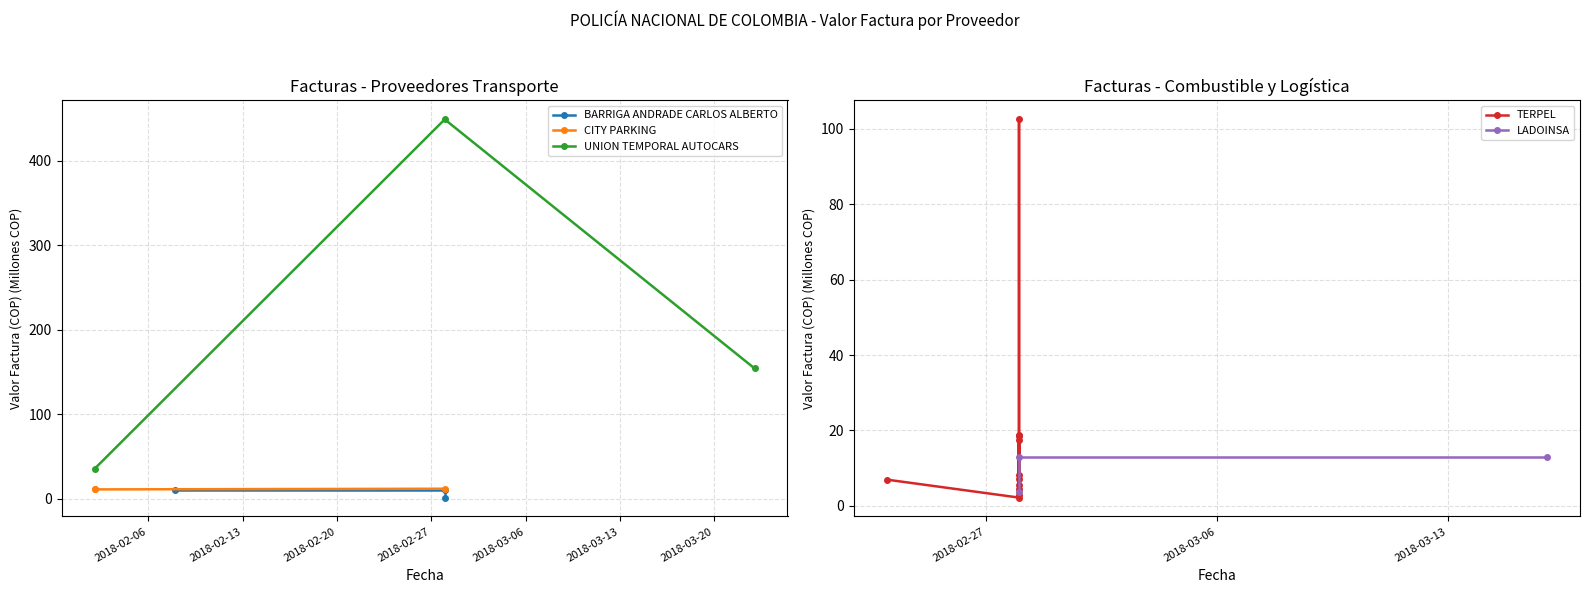

How many data points in UNION TEMPORAL AUTOCARS are above 154?

2